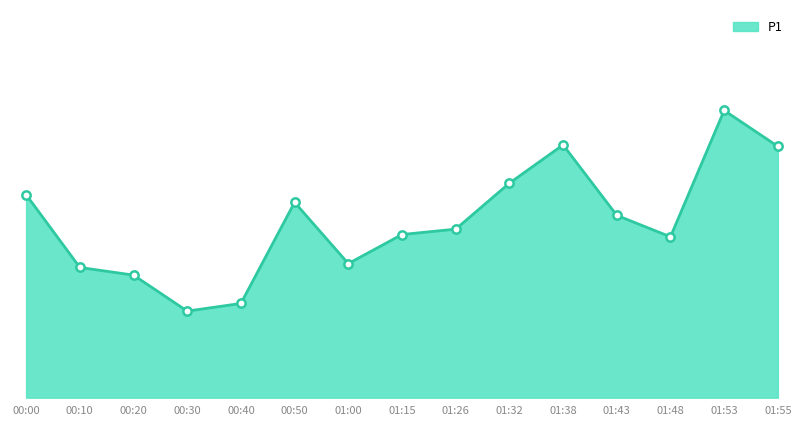

What is the maximum value shown in the chart?

3.8